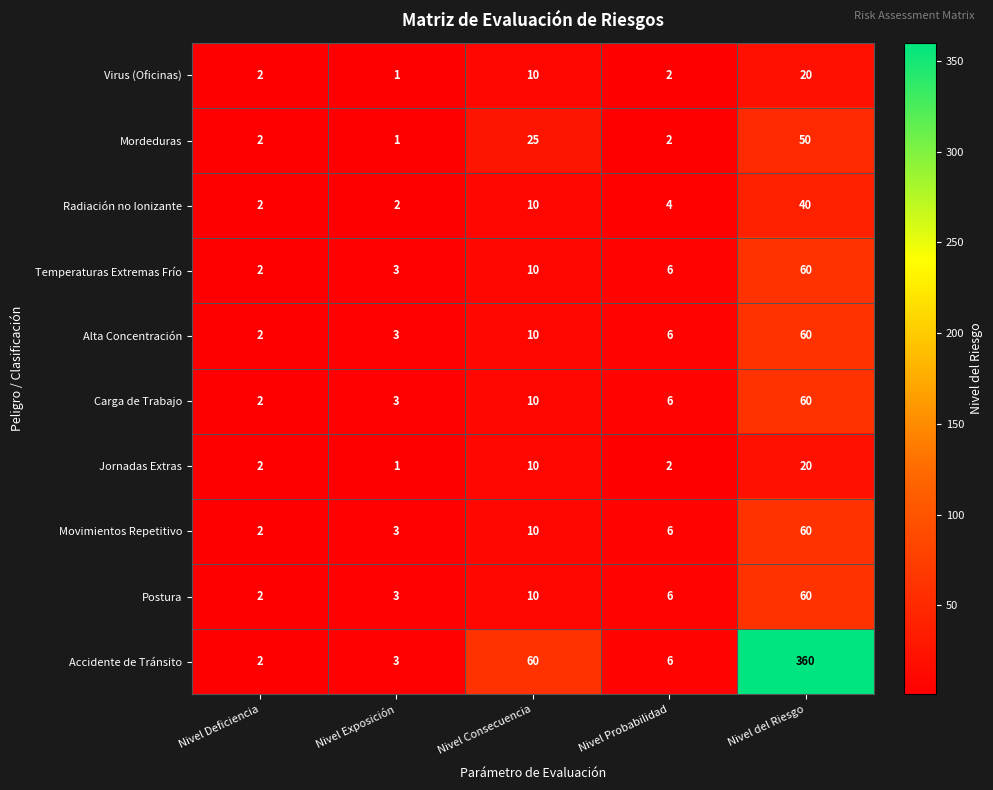

At which category does the chart reach its peak across all series?

Nivel del Riesgo